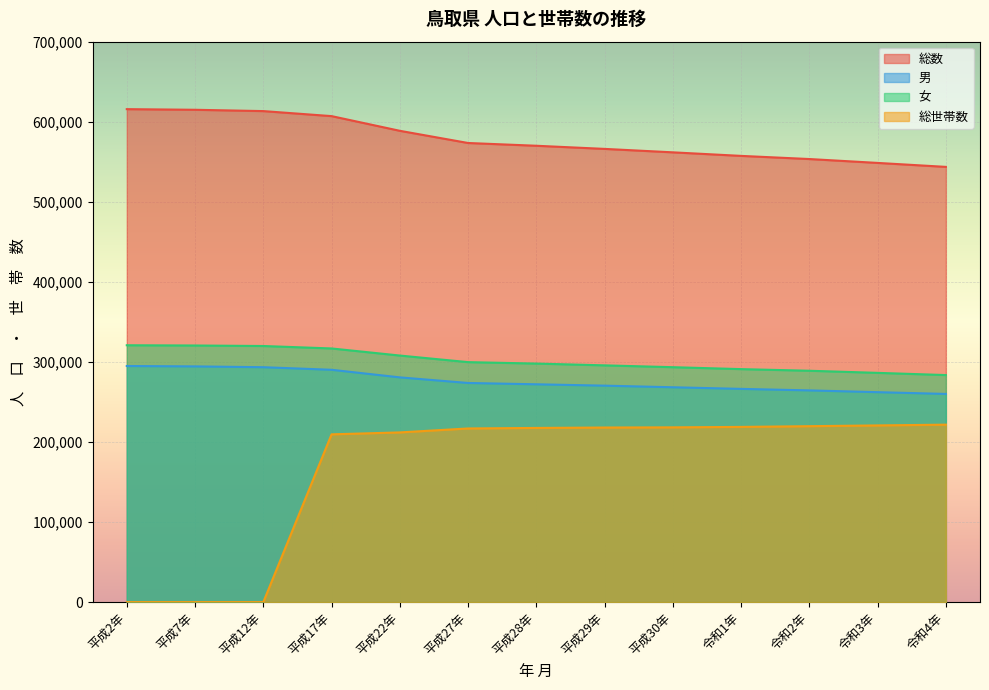

At 平成29年, list the series in order from smallest to largest.

総世帯数, 男, 女, 総数